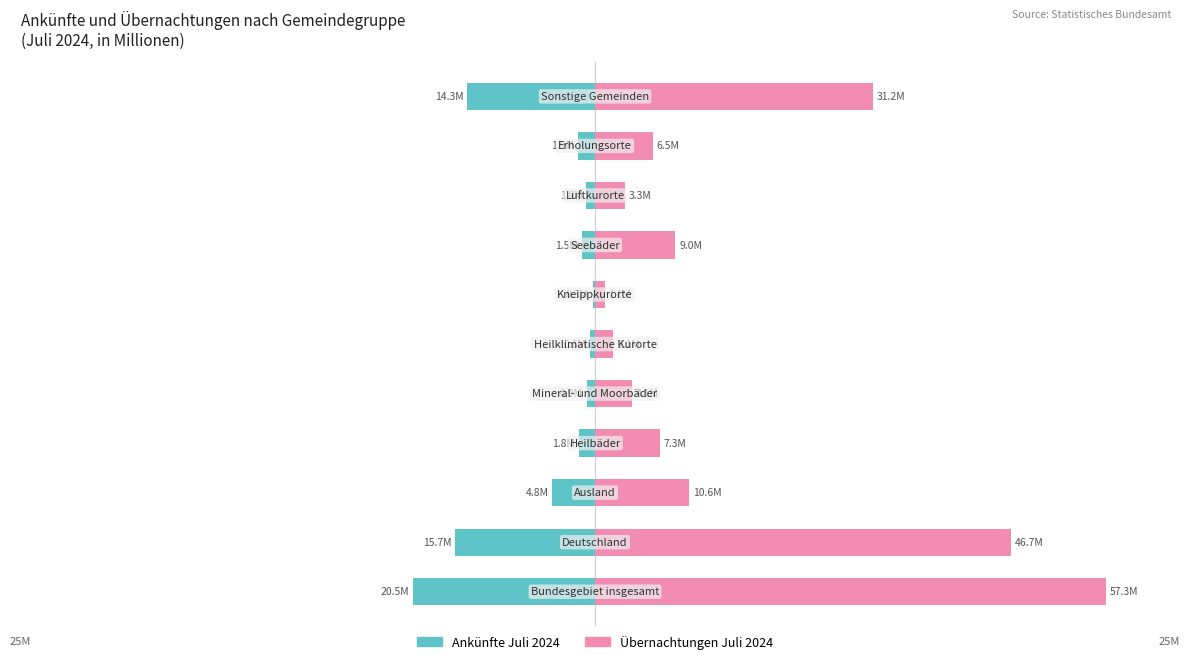

Between 9 and 8, which is larger?

9